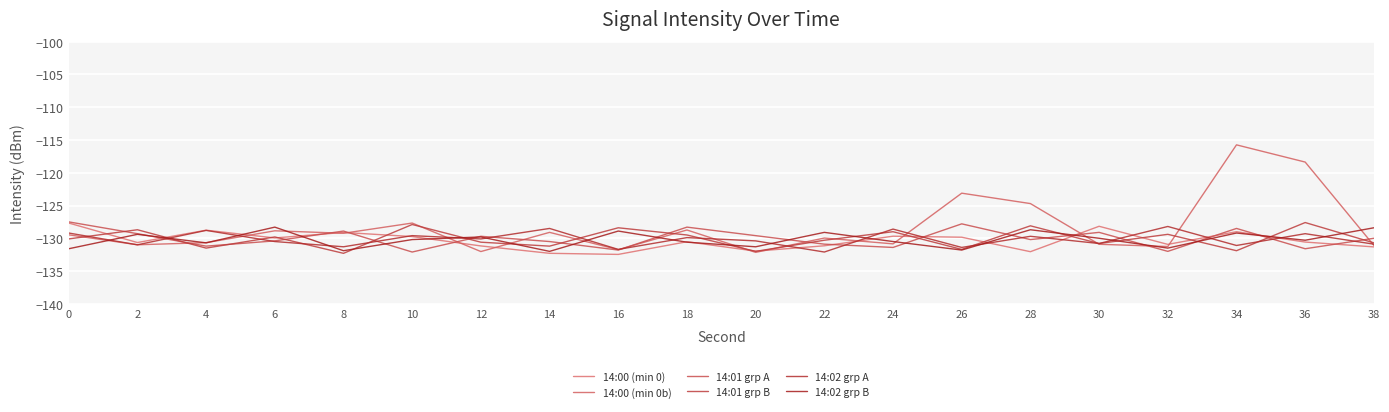

What is the sum of the 14:01 grp B values at 32 and 36?

-257.0